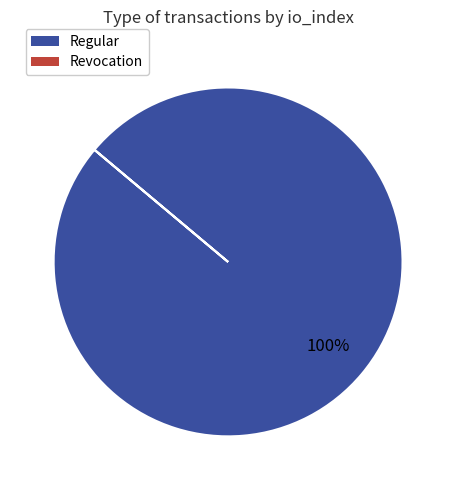

Is there any slice that represents more than half of the pie?

Yes